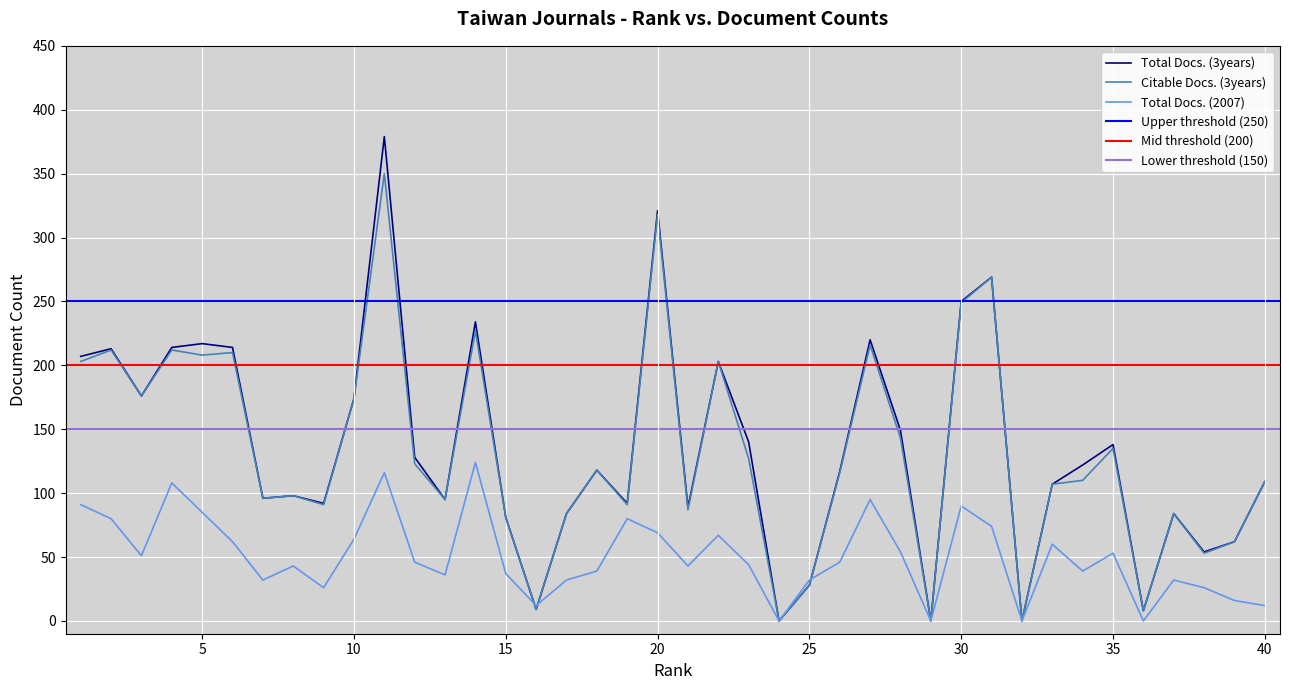

In Citable Docs. (3years), how many points are lower than both neighbors (excluding endpoints)?

13